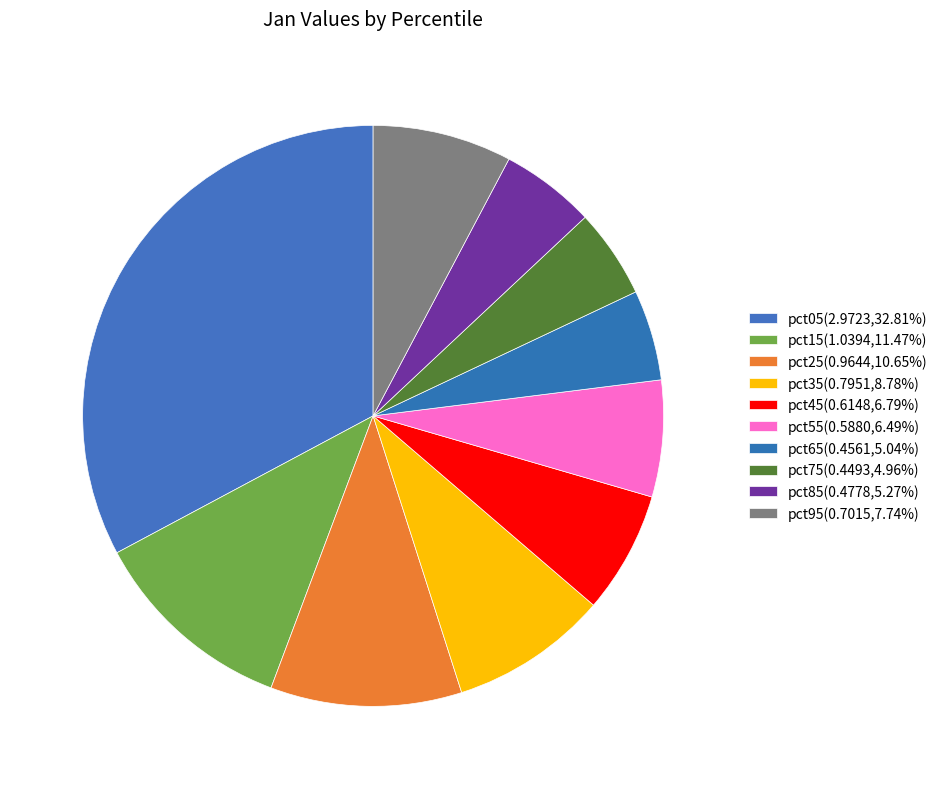

Is it true that pct15 is 11% of the pie?

True